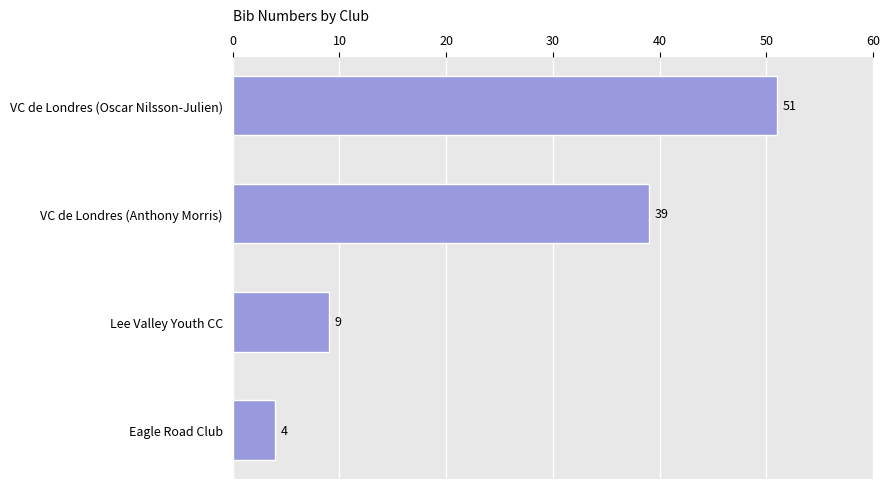

How many values are below 39?

2